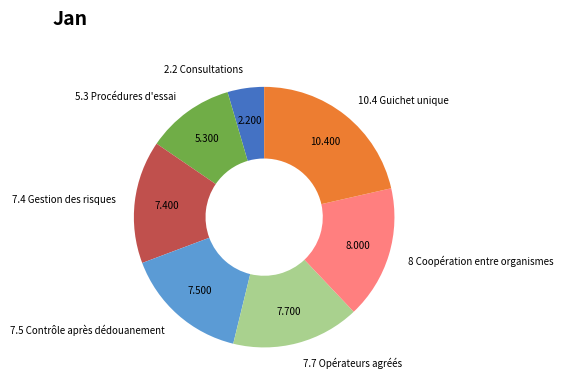

Combined, do 10.4 Guichet unique and 7.5 Contrôle après dédouanement account for over 50%?

No